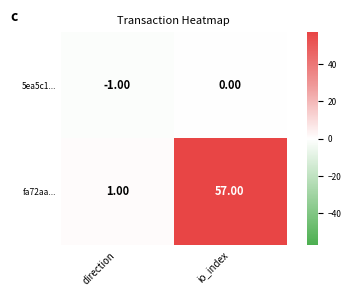

Which series has the largest total across all categories?

fa72aa...